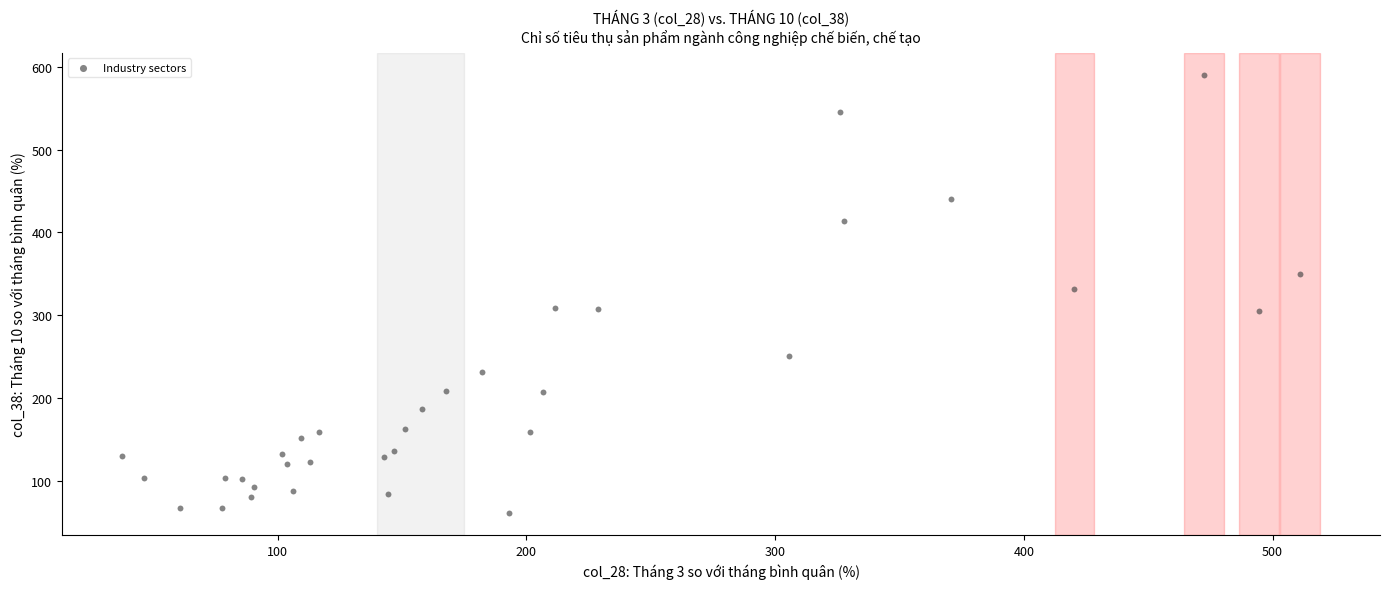

What Y value in the scatter plot is closest to 325?

331.4